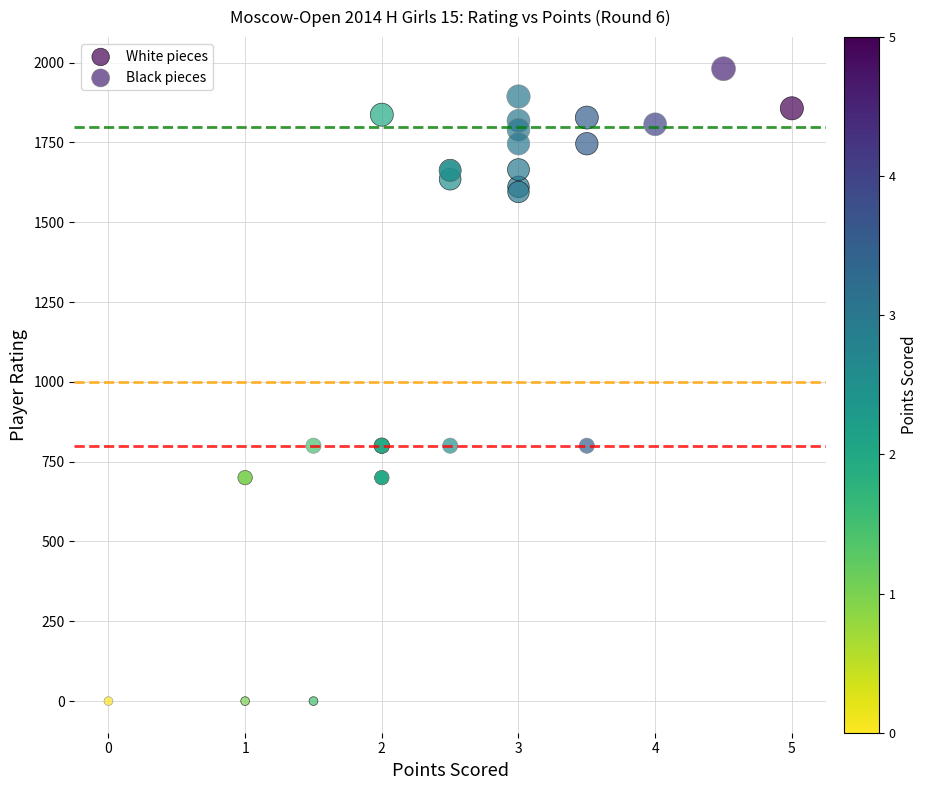

Which series reaches the maximum Y coordinate?

Black pieces